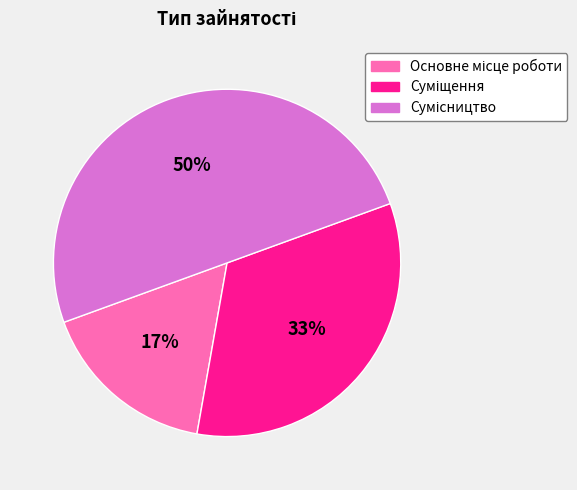

To the nearest percent, what is the difference between the largest and smallest slice percentages?

33%